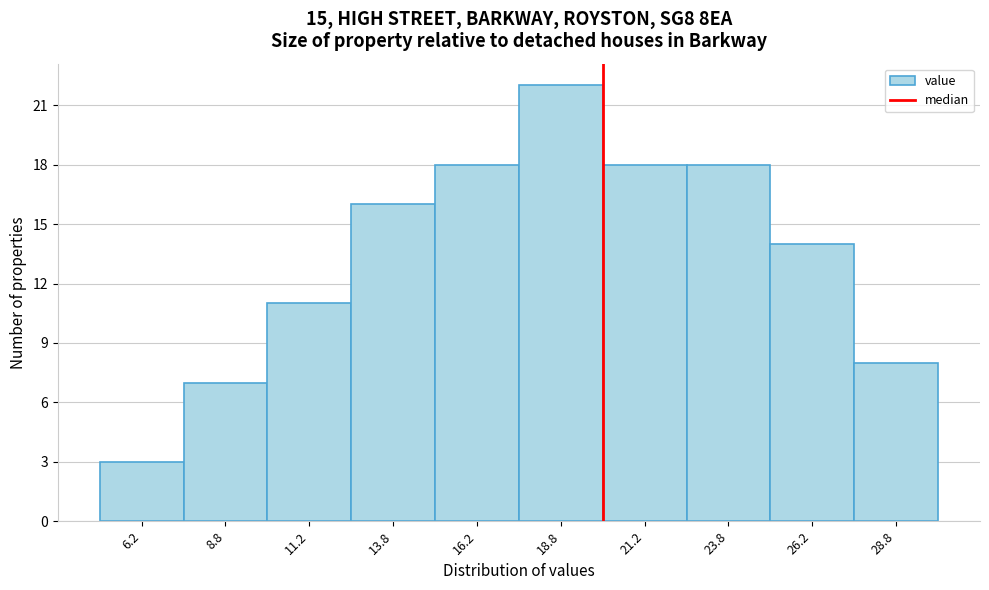

Reading left to right, list every bar in this chart as the range it spans on the x-axis followed by its height. The values are not printed on the chart, so give them approximately, as read against the axis.

5.0 to 7.5: 3
7.5 to 10.0: 7
10.0 to 12.5: 11
12.5 to 15.0: 16
15.0 to 17.5: 18
17.5 to 20.0: 22
20.0 to 22.5: 18
22.5 to 25.0: 18
25.0 to 27.5: 14
27.5 to 30.0: 8